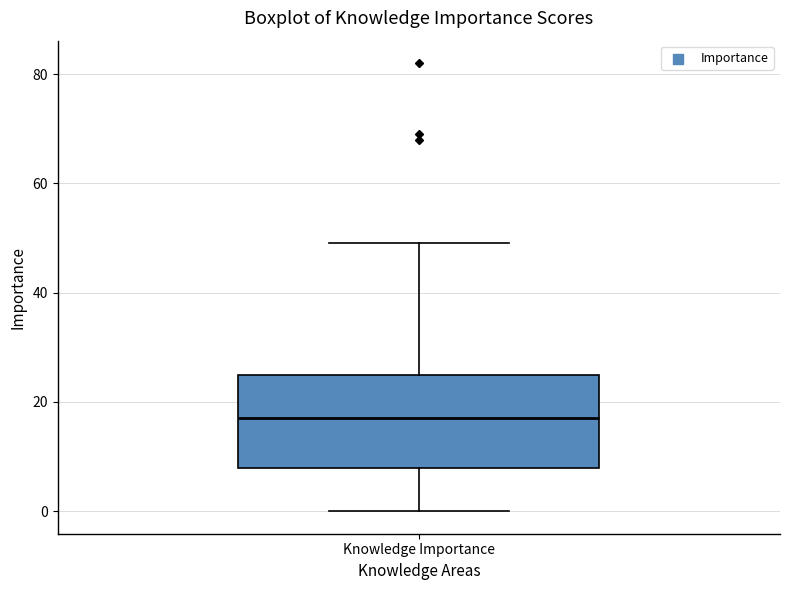

Transcribe this box plot: give where the median line is, the range the box spans, and where the two whiskers end, as read against the y-axis. The values are not printed on the chart, so give them approximately, as read against the axis.

median 18, box 8 to 26, whiskers 0 to 50